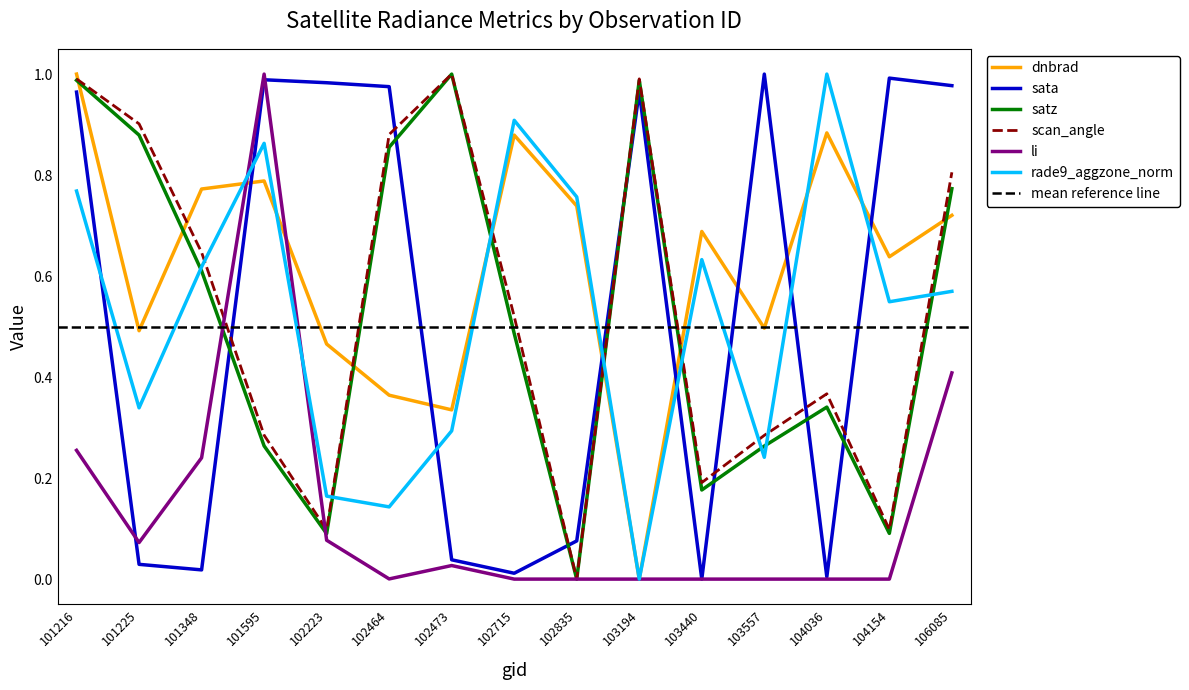

Rank the categories by sata value from lowest to highest.

103440, 104036, 102715, 101348, 101225, 102473, 102835, 101216, 103194, 102464, 106085, 102223, 101595, 104154, 103557